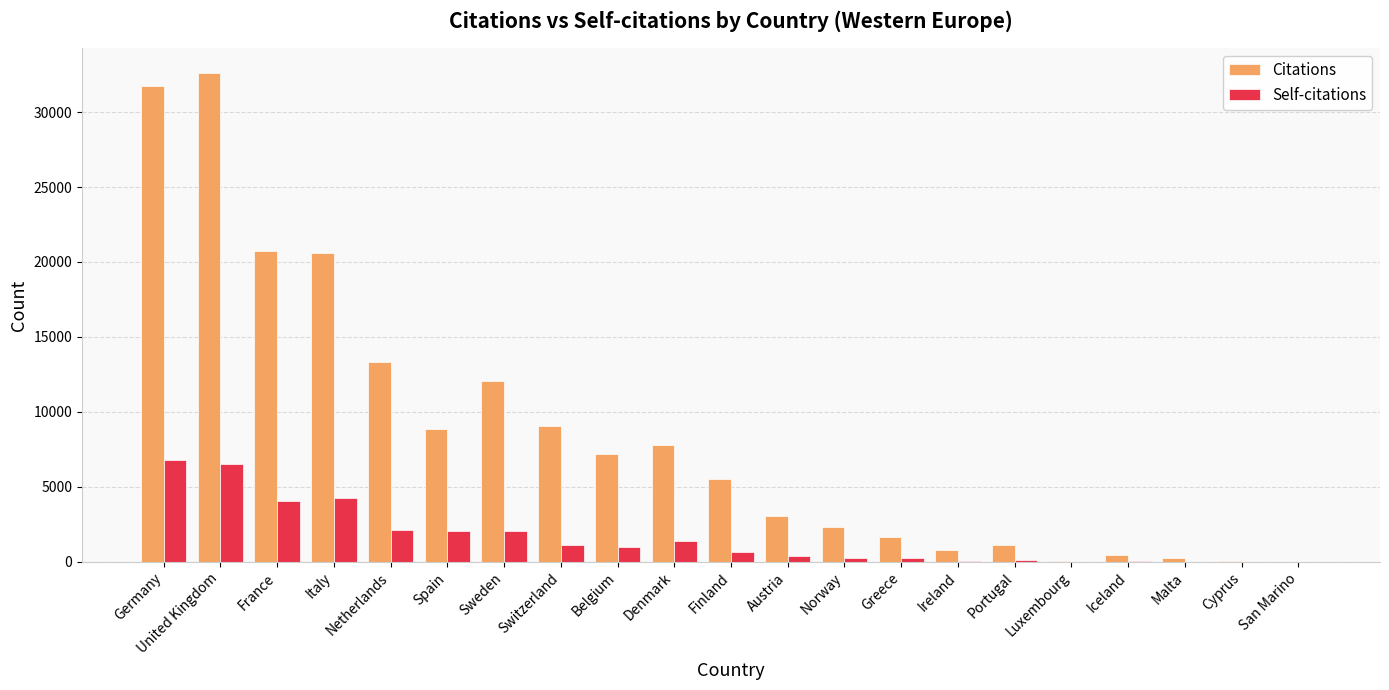

What is the greatest value displayed?

32624